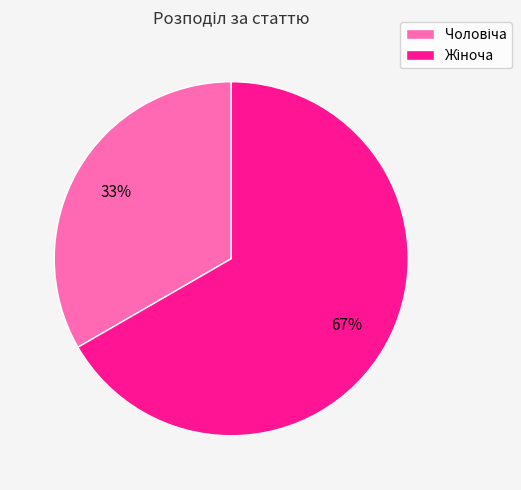

Does any single category account for the majority?

Yes